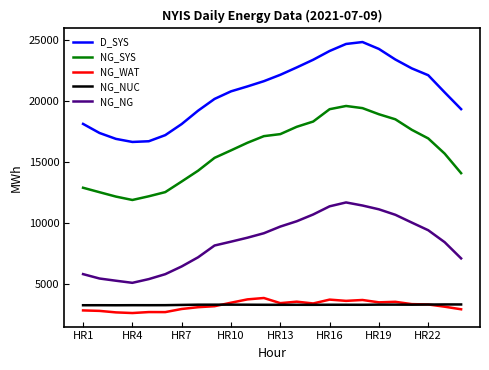

Which series has the largest range (max minus min)?

D_SYS